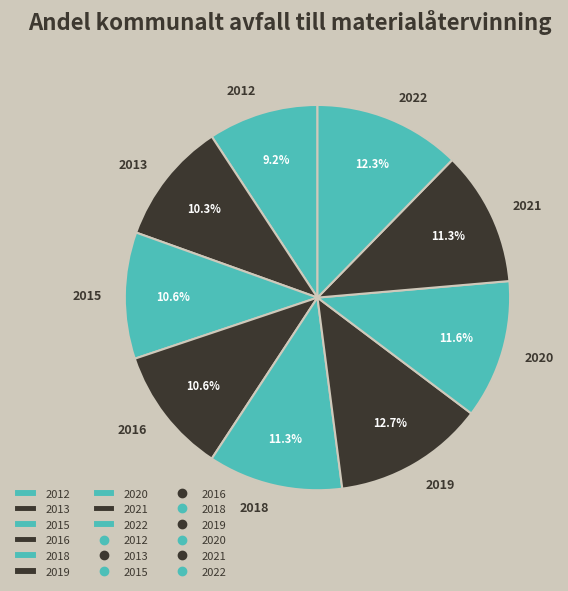

The 2013 slice represents 17% of the pie. True or false?

False